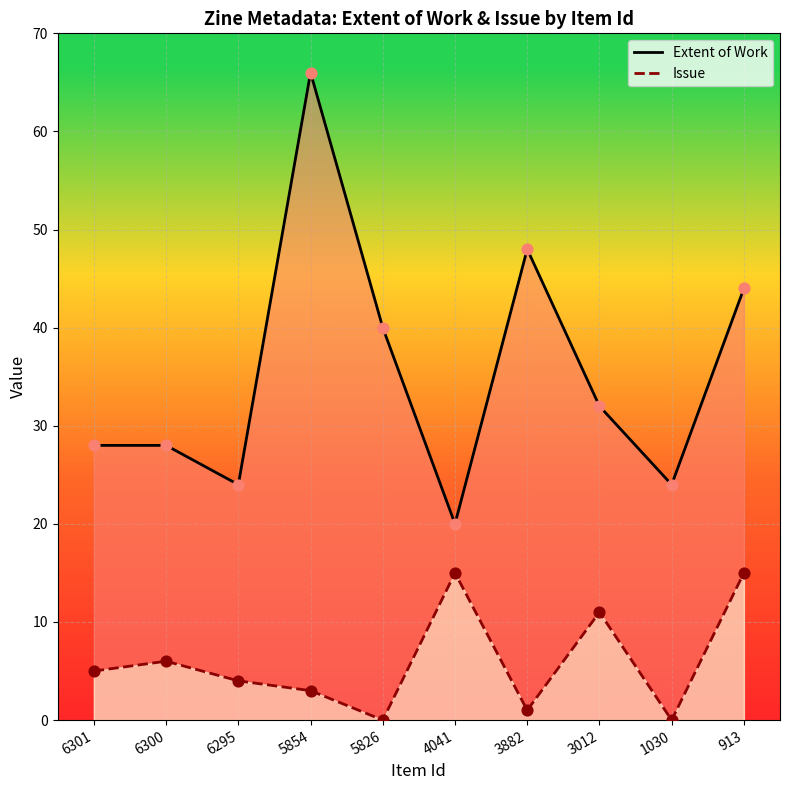

Is the value of Extent of Work at 6301 greater than the value of Issue at 4041?

Yes